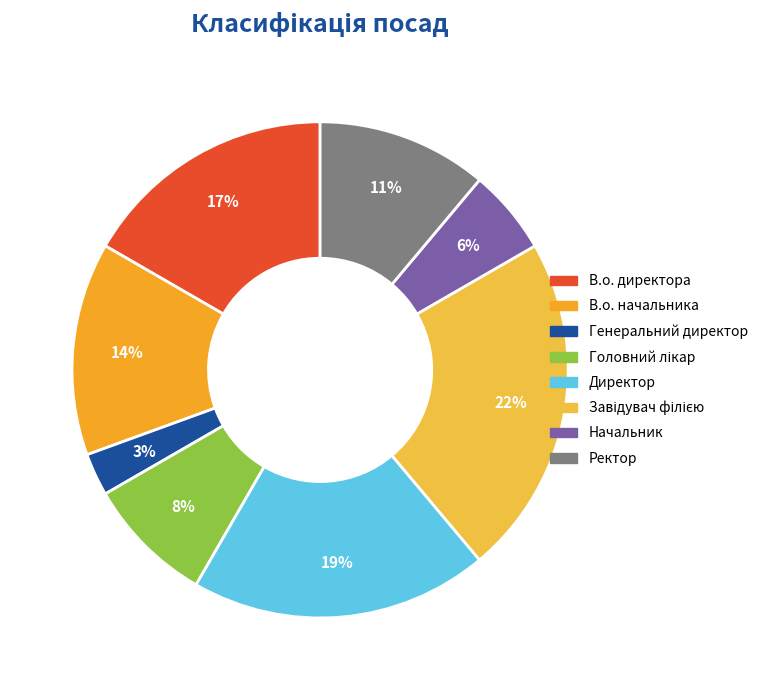

Count the number of slices in the pie.

8